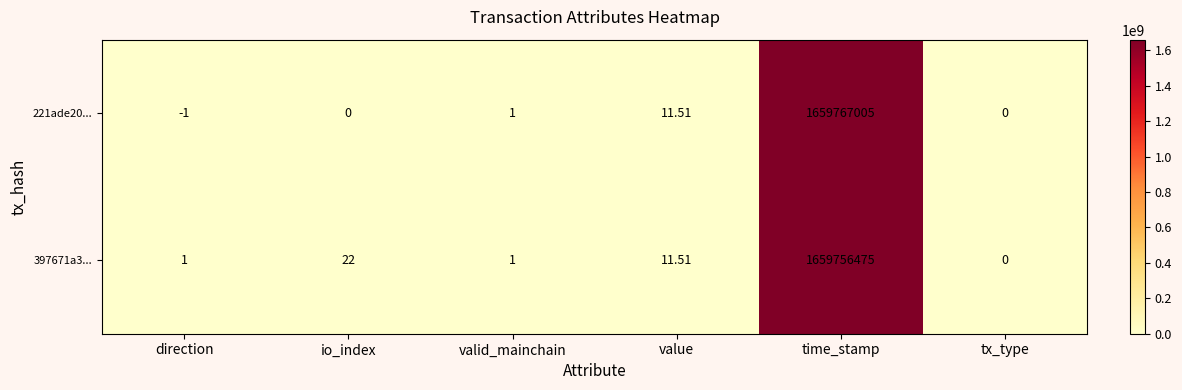

At which category is the sum across all series the highest?

time_stamp